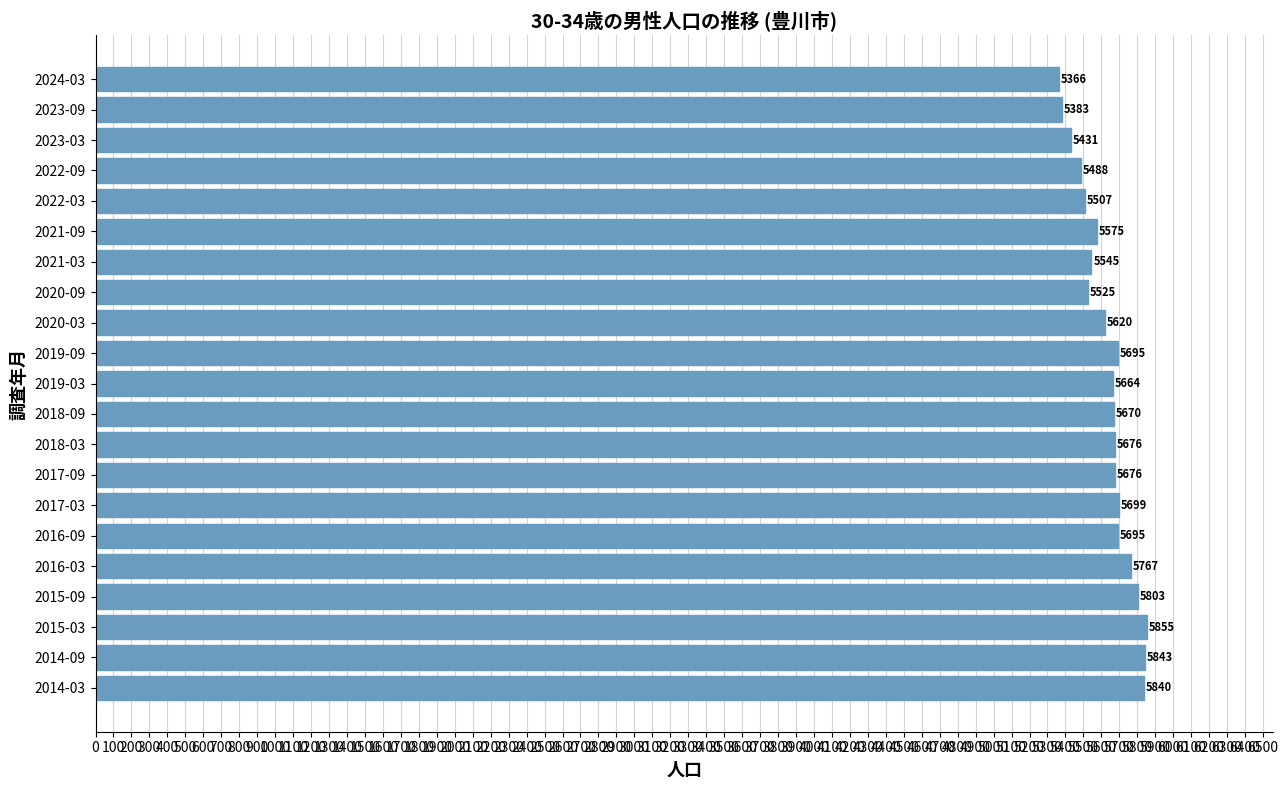

Does the chart contain stacked bars?

No